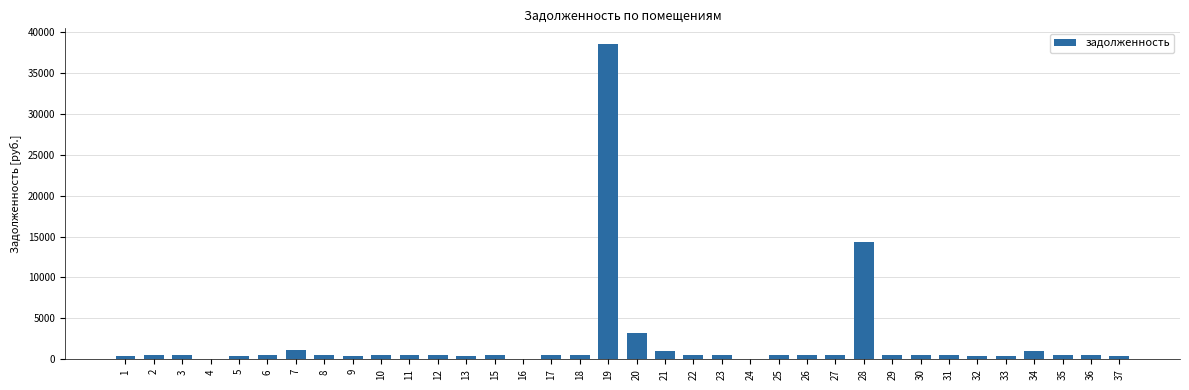

The value at 4 is -15374.8. True or false?

False